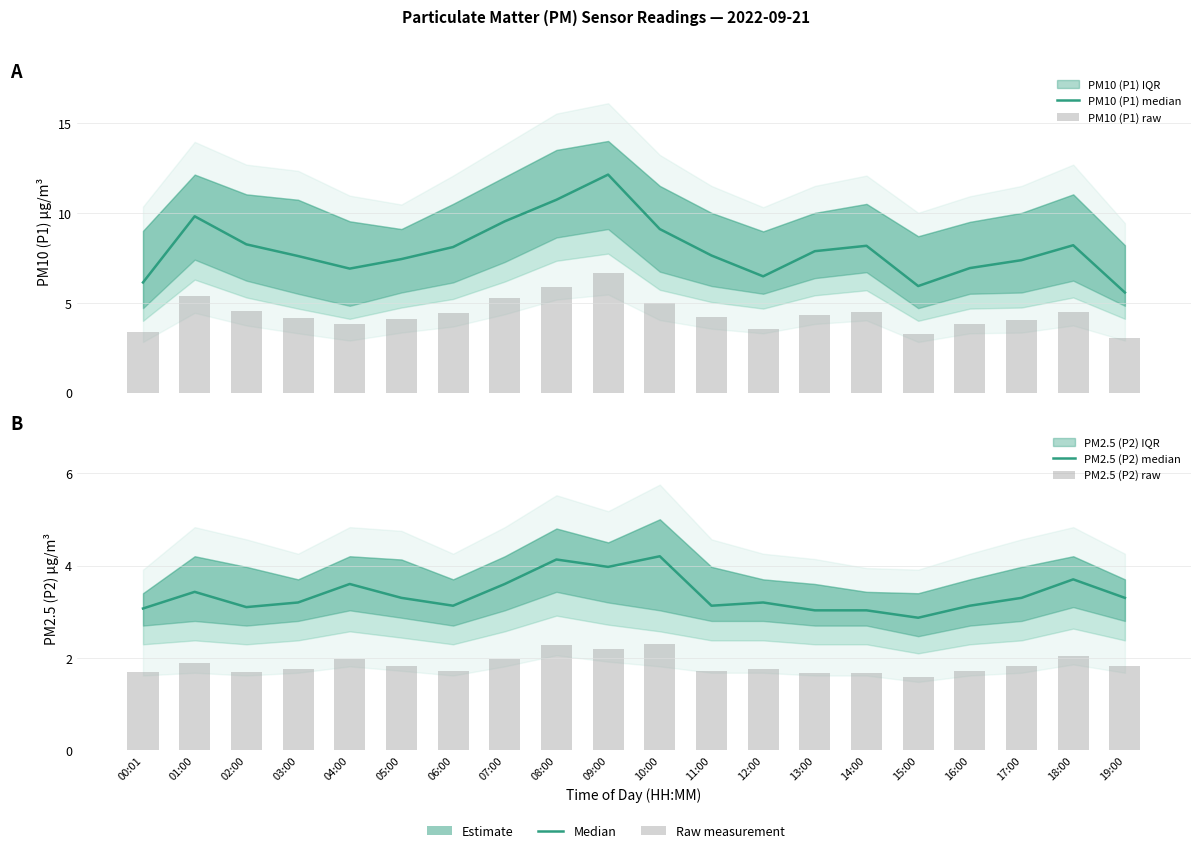

Rank the series by their maximum value, from highest to lowest.

PM10 (P1) median, PM10 (P1) raw, PM2.5 (P2) median, PM2.5 (P2) raw